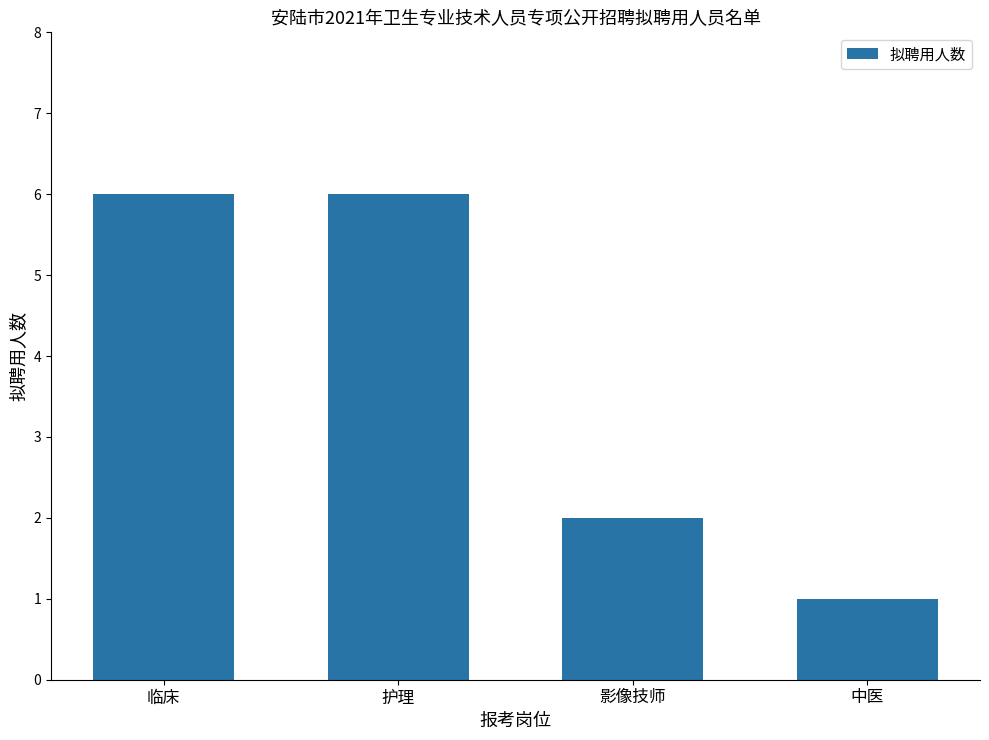

Reading left to right, list all the values displayed in this chart.

6	6	2	1